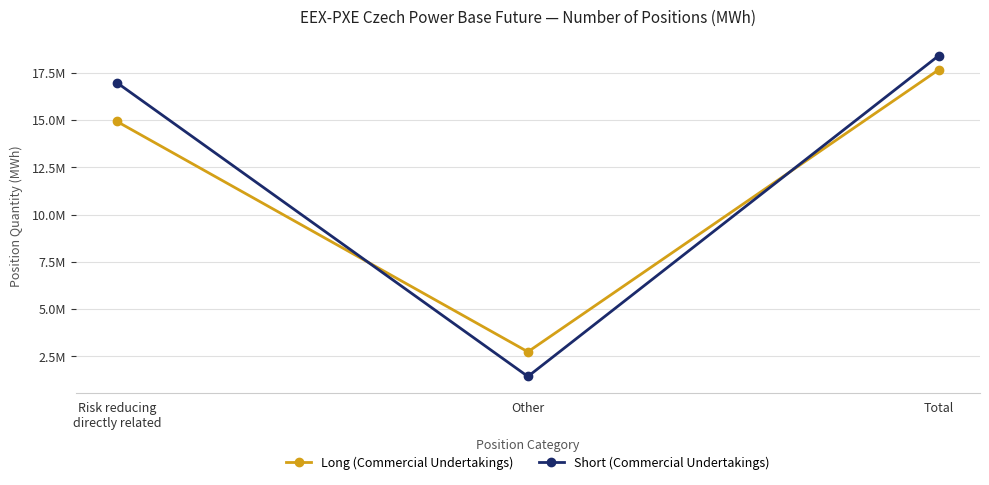

Does the chart have visible grid lines?

Yes